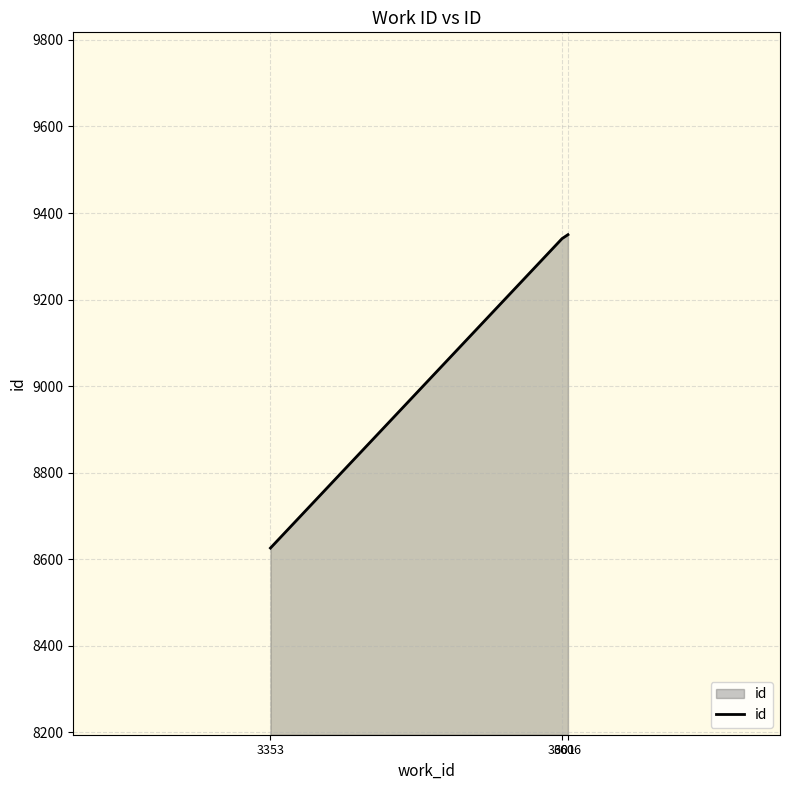

Reading right to left, extract all data points from this chart.

3606=9350	3601=9341	3353=8626